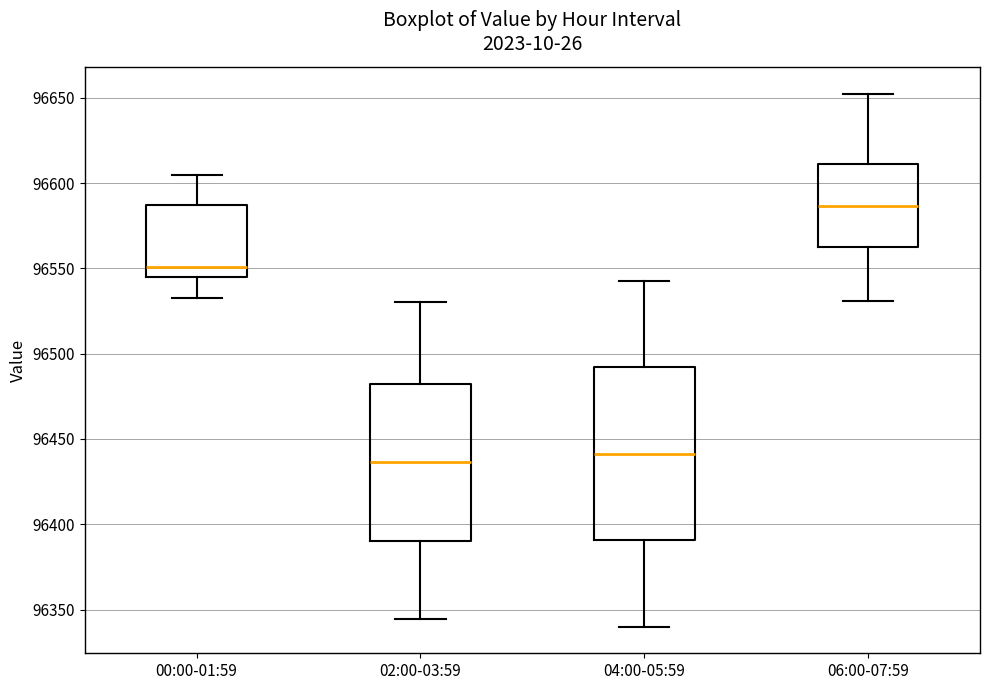

Which box is the tallest, from its lower edge to its upper edge?

04:00-05:59